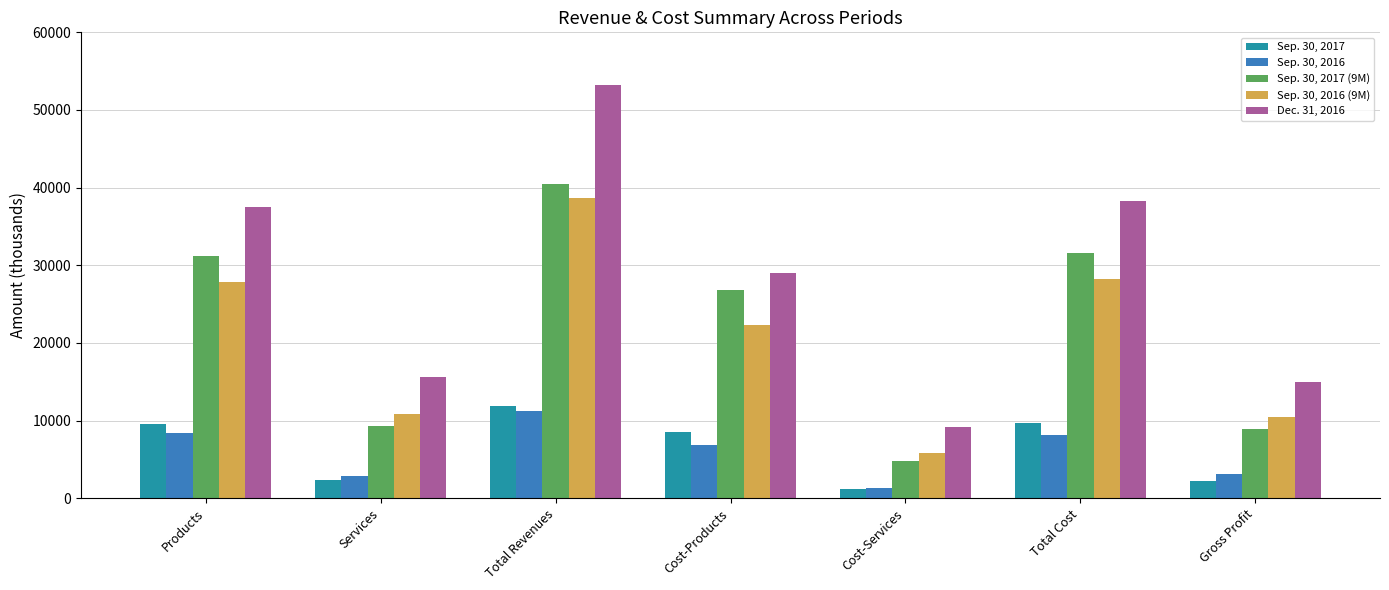

What are all the series names shown in the legend?

Sep. 30, 2017, Sep. 30, 2016, Sep. 30, 2017 (9M), Sep. 30, 2016 (9M), Dec. 31, 2016